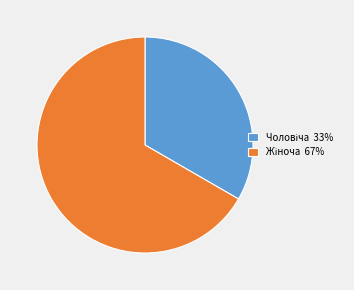

Does any single category account for the majority?

Yes